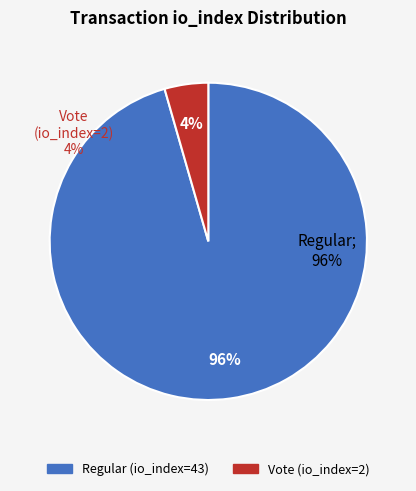

To the nearest percent, what is the combined percentage of Vote (io_index=2) and Regular (io_index=43)?

100%